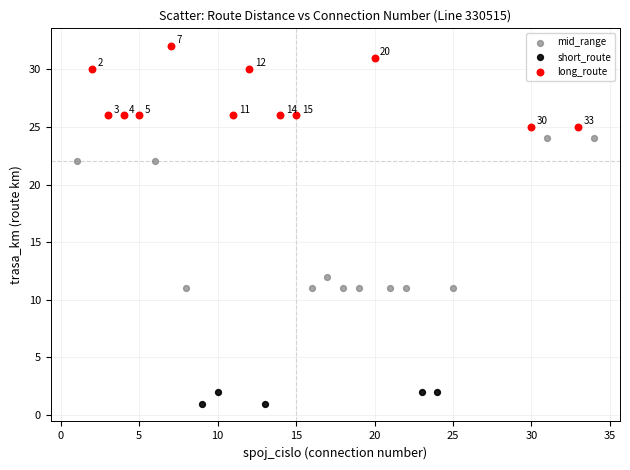

Which series contains the highest Y value?

long_route